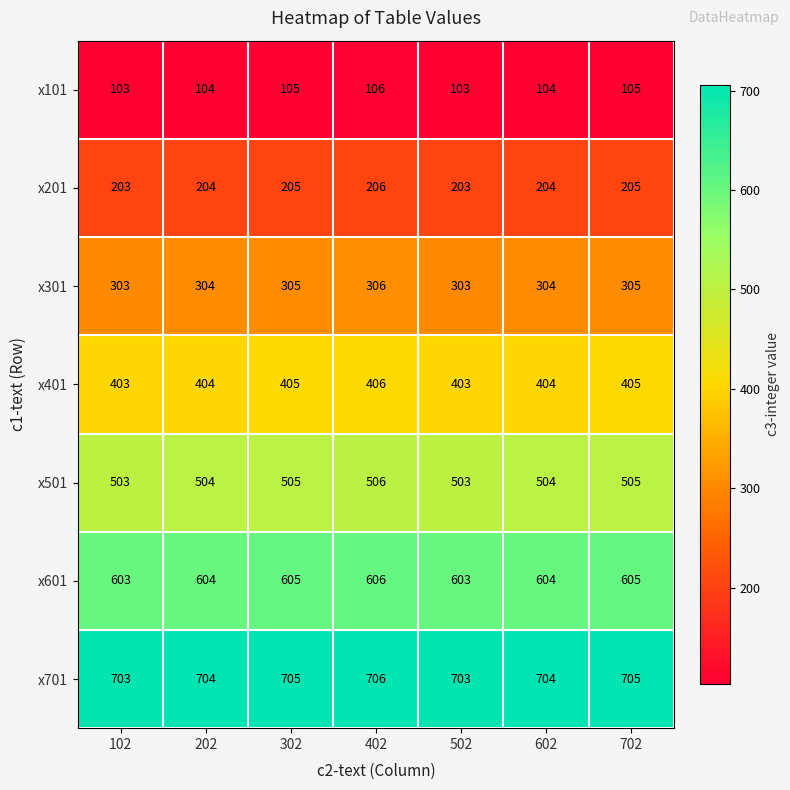

What is the spread (max minus min) of values at 502?

600